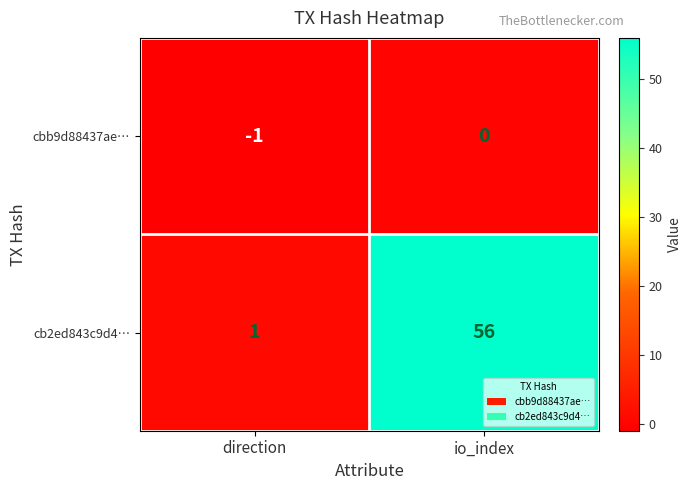

Which series changed the most between direction and io_index?

cb2ed843c9d4…